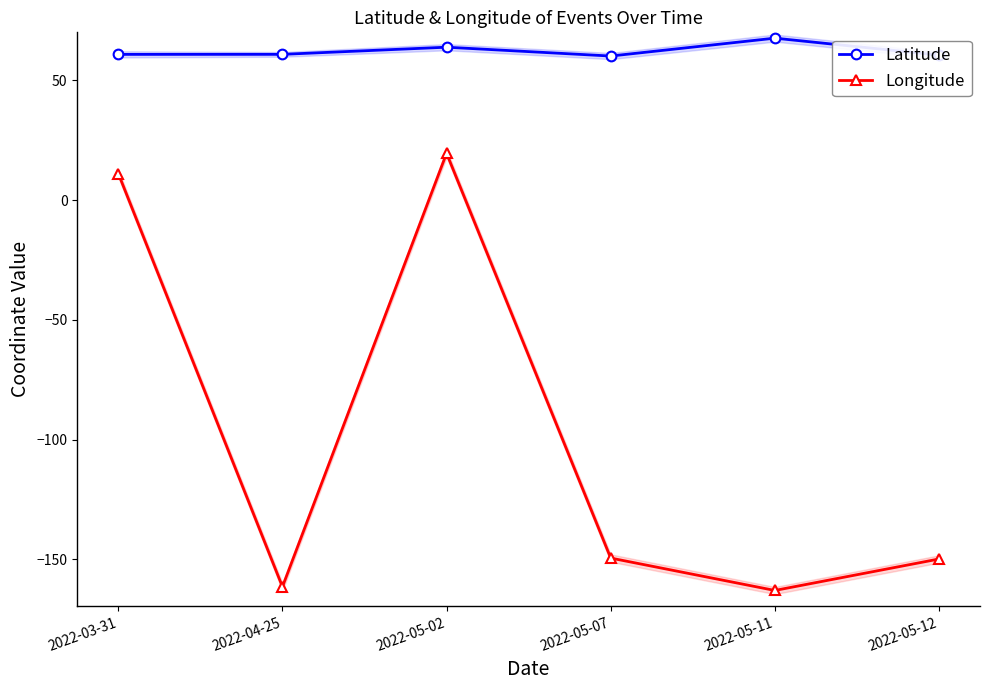

What are all the series names shown in the legend?

Latitude, Longitude